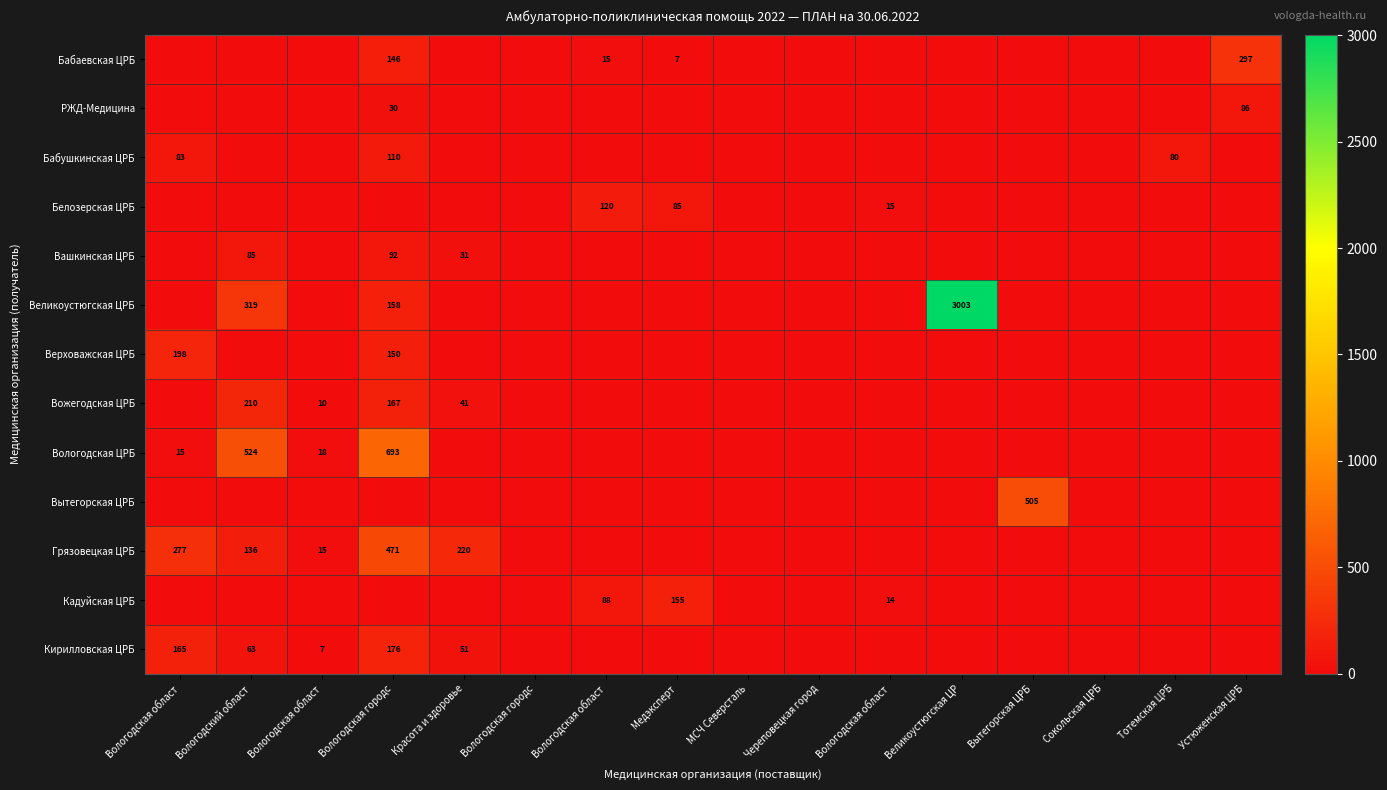

What is the spread (max minus min) of values at Вологодская городс?

693